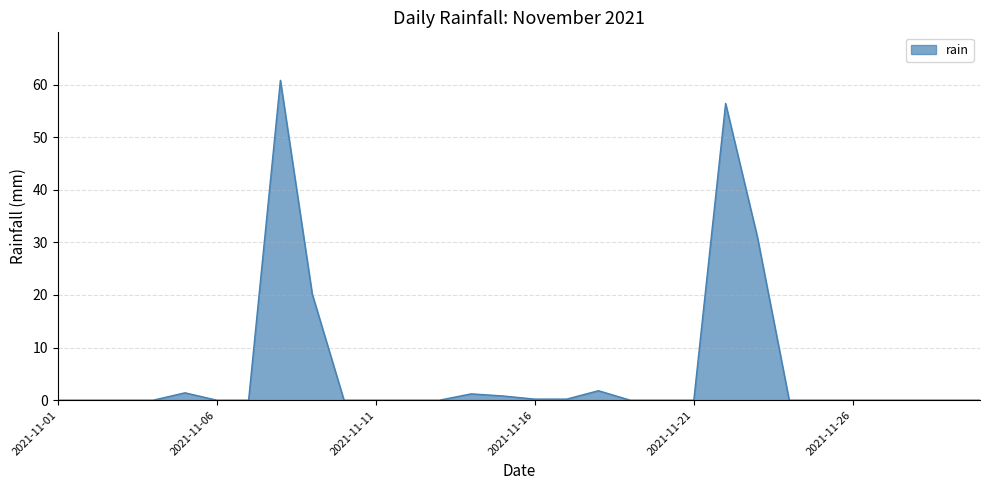

What is the maximum value shown in the chart?

60.8